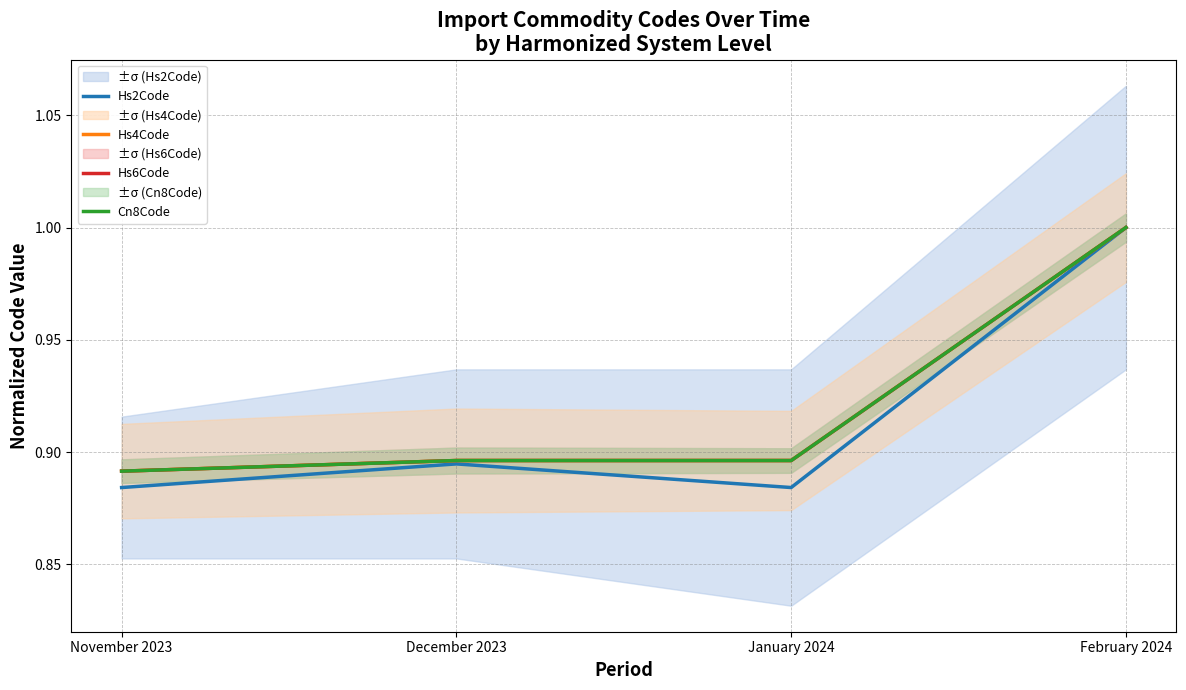

What is the highest value of the Hs2Code series?

1.0